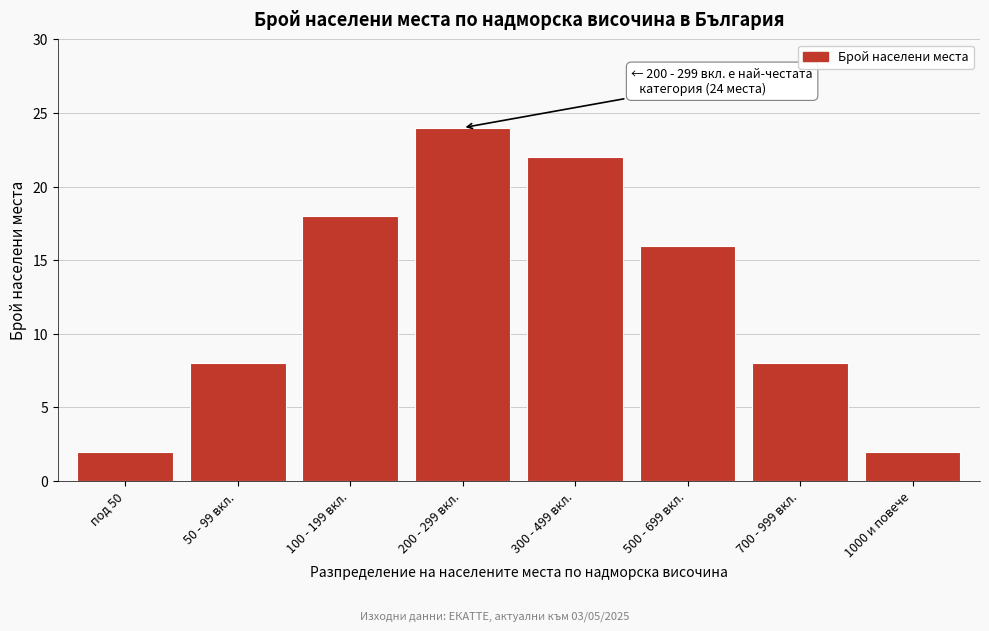

Reading left to right, what are all the values shown in this chart?

под 50=2	50 - 99 вкл.=8	100 - 199 вкл.=18	200 - 299 вкл.=24	300 - 499 вкл.=22	500 - 699 вкл.=16	700 - 999 вкл.=8	1000 и повече=2